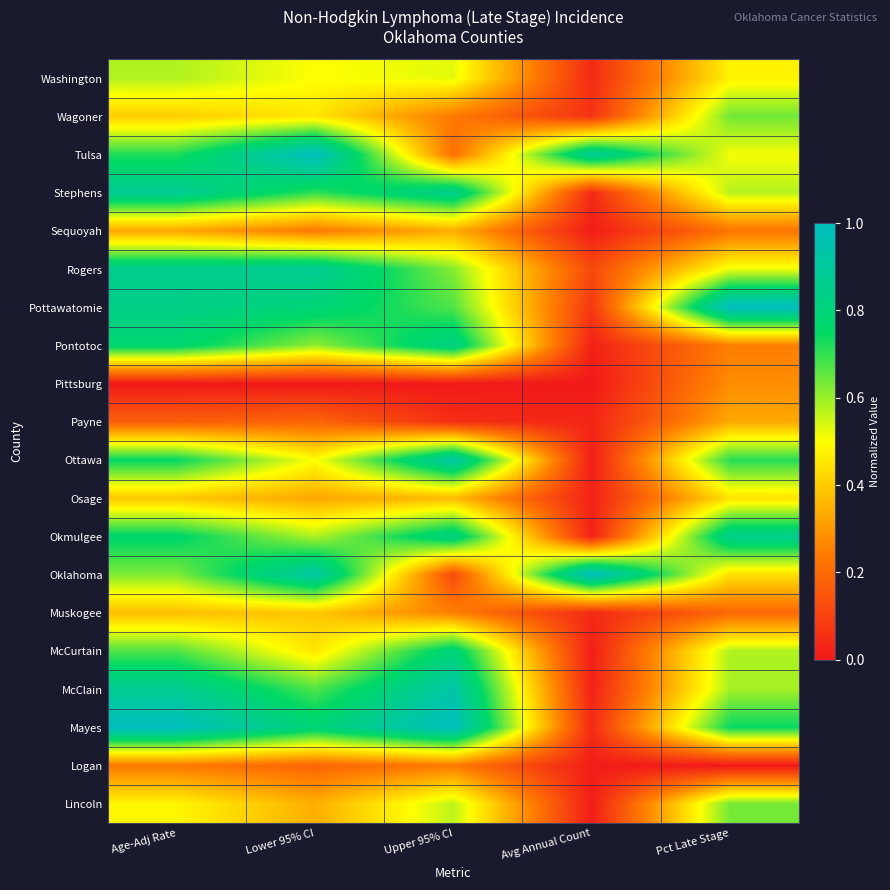

Reading right to left, transcribe all the data shown in this chart.

Washington: Pct Late Stage=0.5	Avg Annual Count=0.0	Upper 95% CI=0.5	Lower 95% CI=0.5	Age-Adj Rate=0.6
Wagoner: Pct Late Stage=0.6	Avg Annual Count=0.1	Upper 95% CI=0.2	Lower 95% CI=0.5	Age-Adj Rate=0.4
Tulsa: Pct Late Stage=0.5	Avg Annual Count=0.9	Upper 95% CI=0.2	Lower 95% CI=1.0	Age-Adj Rate=0.7
Stephens: Pct Late Stage=0.6	Avg Annual Count=0.0	Upper 95% CI=0.9	Lower 95% CI=0.7	Age-Adj Rate=0.9
Sequoyah: Pct Late Stage=0.2	Avg Annual Count=0.0	Upper 95% CI=0.3	Lower 95% CI=0.2	Age-Adj Rate=0.3
Rogers: Pct Late Stage=0.5	Avg Annual Count=0.1	Upper 95% CI=0.6	Lower 95% CI=0.9	Age-Adj Rate=0.9
Pottawatomie: Pct Late Stage=1.0	Avg Annual Count=0.1	Upper 95% CI=0.7	Lower 95% CI=0.8	Age-Adj Rate=0.8
Pontotoc: Pct Late Stage=0.2	Avg Annual Count=0.0	Upper 95% CI=0.8	Lower 95% CI=0.6	Age-Adj Rate=0.8
Pittsburg: Pct Late Stage=0.3	Avg Annual Count=0.0	Upper 95% CI=0.0	Lower 95% CI=0.0	Age-Adj Rate=0.0
Payne: Pct Late Stage=0.3	Avg Annual Count=0.0	Upper 95% CI=0.1	Lower 95% CI=0.2	Age-Adj Rate=0.2
Ottawa: Pct Late Stage=0.7	Avg Annual Count=0.0	Upper 95% CI=0.9	Lower 95% CI=0.5	Age-Adj Rate=0.8
Osage: Pct Late Stage=0.4	Avg Annual Count=0.0	Upper 95% CI=0.4	Lower 95% CI=0.3	Age-Adj Rate=0.4
Okmulgee: Pct Late Stage=0.9	Avg Annual Count=0.0	Upper 95% CI=0.8	Lower 95% CI=0.6	Age-Adj Rate=0.8
Oklahoma: Pct Late Stage=0.4	Avg Annual Count=1.0	Upper 95% CI=0.1	Lower 95% CI=0.9	Age-Adj Rate=0.6
Muskogee: Pct Late Stage=0.2	Avg Annual Count=0.0	Upper 95% CI=0.2	Lower 95% CI=0.4	Age-Adj Rate=0.4
McCurtain: Pct Late Stage=0.6	Avg Annual Count=0.0	Upper 95% CI=0.8	Lower 95% CI=0.5	Age-Adj Rate=0.7
McClain: Pct Late Stage=0.6	Avg Annual Count=0.0	Upper 95% CI=0.9	Lower 95% CI=0.7	Age-Adj Rate=0.9
Mayes: Pct Late Stage=0.7	Avg Annual Count=0.0	Upper 95% CI=1.0	Lower 95% CI=0.8	Age-Adj Rate=1.0
Logan: Pct Late Stage=0.0	Avg Annual Count=0.0	Upper 95% CI=0.2	Lower 95% CI=0.2	Age-Adj Rate=0.2
Lincoln: Pct Late Stage=0.6	Avg Annual Count=0.0	Upper 95% CI=0.6	Lower 95% CI=0.3	Age-Adj Rate=0.5